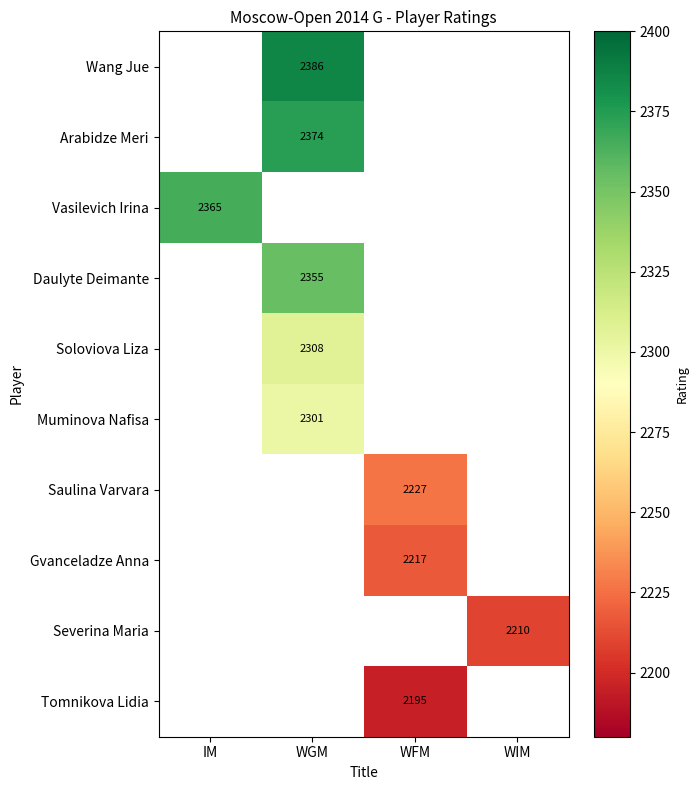

The value of Gvanceladze Anna at WFM is 2217. True or false?

True